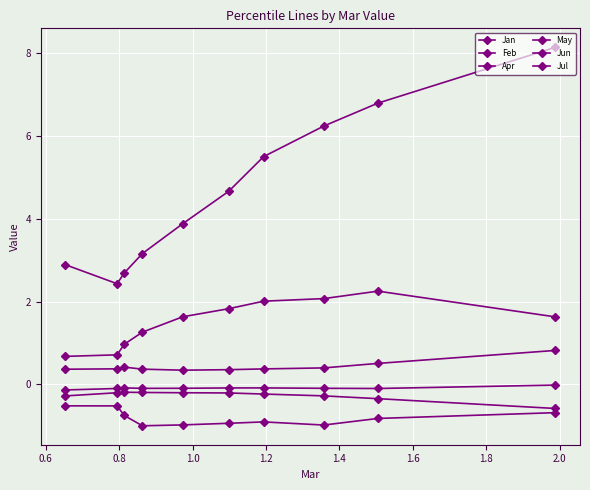

True or false: Jul and May cross at least once.

False